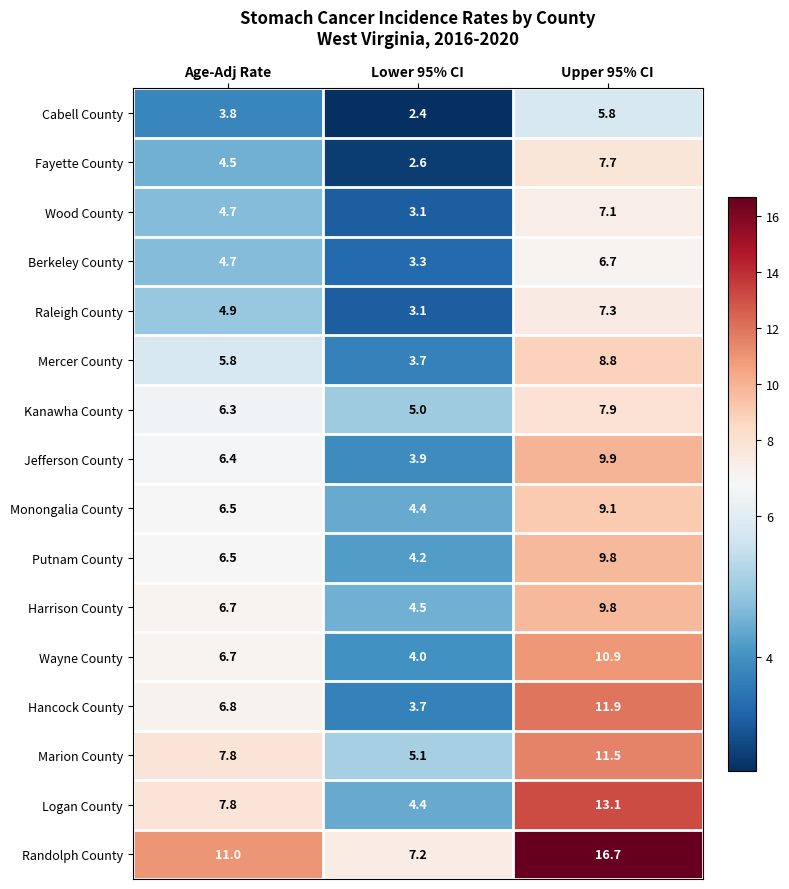

How many distinct data groups are displayed?

16